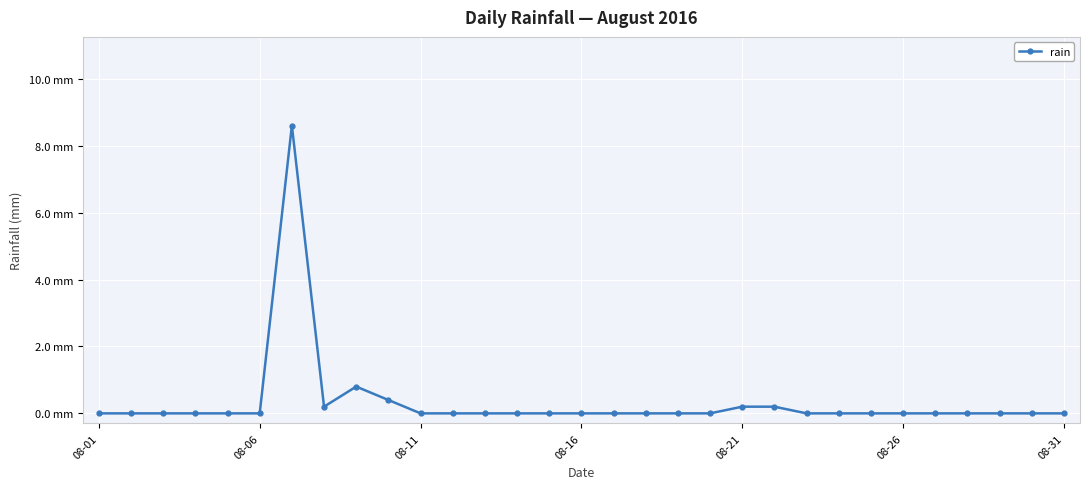

Is this an area chart (filled region under the line)?

No